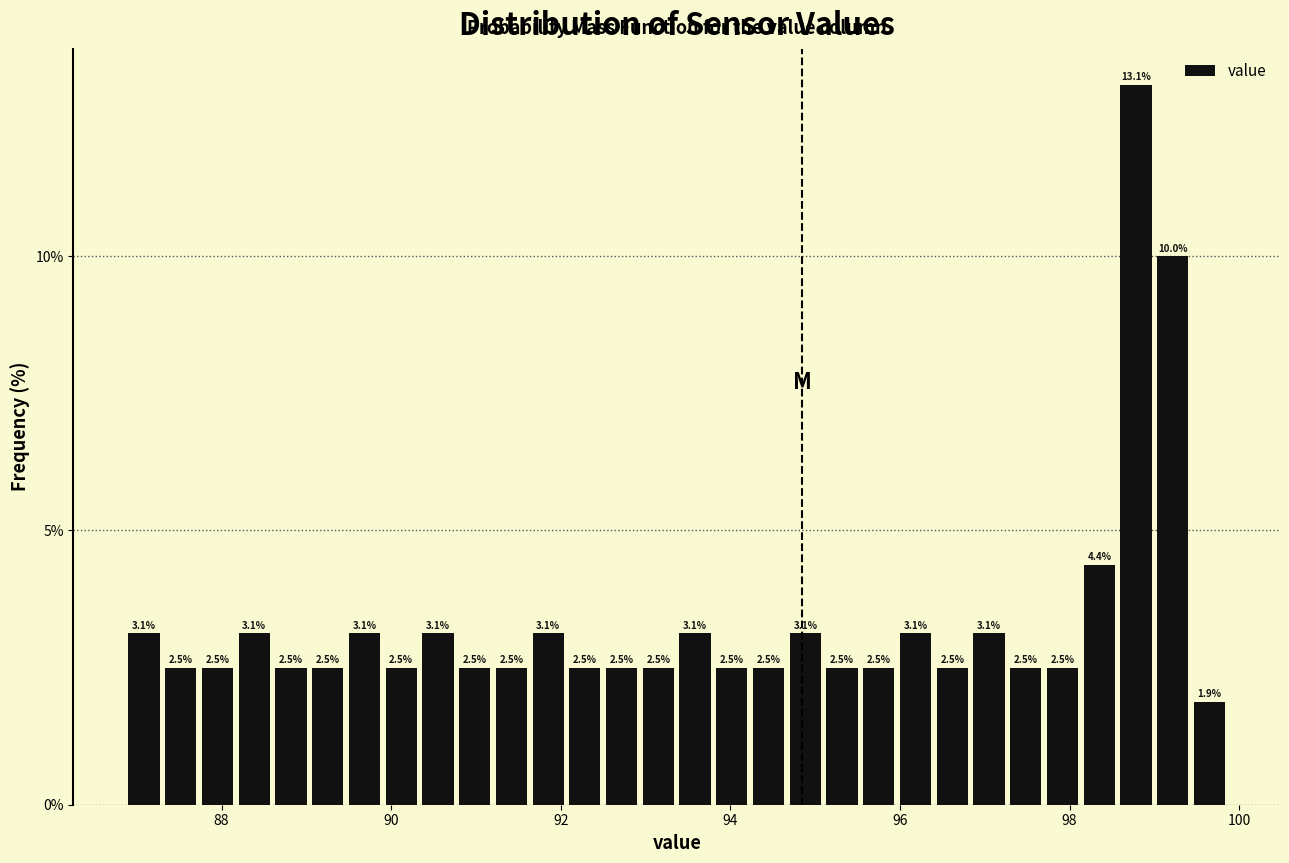

Around what value on the x-axis is the tallest bar? Give the approximate position of its centre, as read against the axis.

98.8